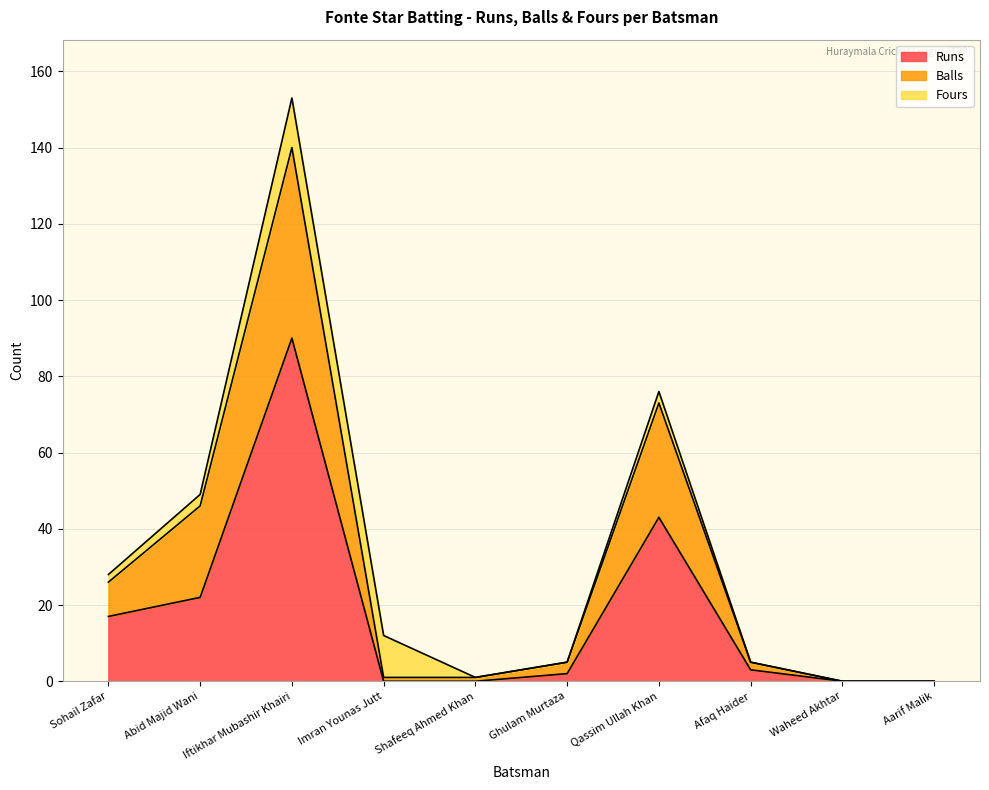

Is it true that Runs equals 0 at Shafeeq Ahmed Khan?

True